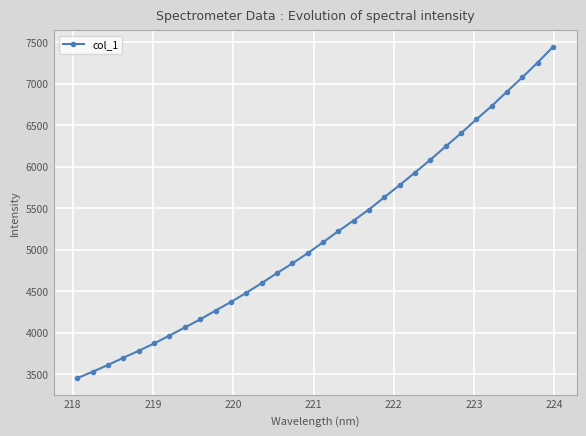

What is the difference between the second highest and second lowest values?

3724.6